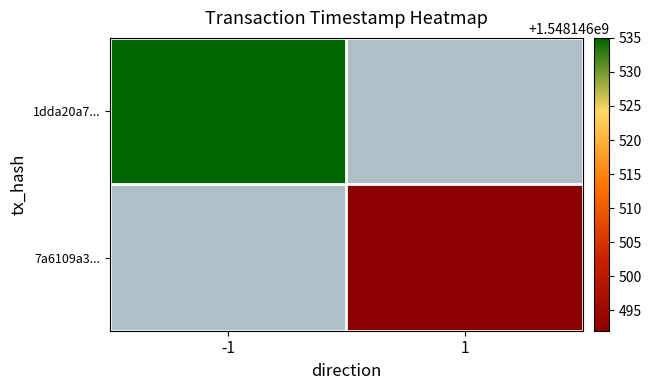

Is it true that 1dda20a7f7cf527fa6a539938952bb34054df7b equals 0 at direction?

False